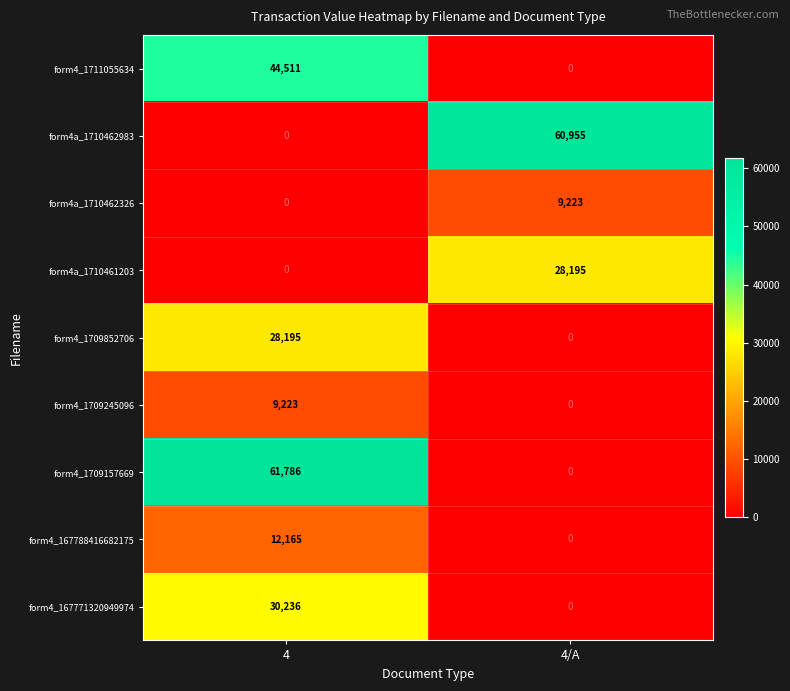

At which label is form4a_1710462983 closest to 30477?

4